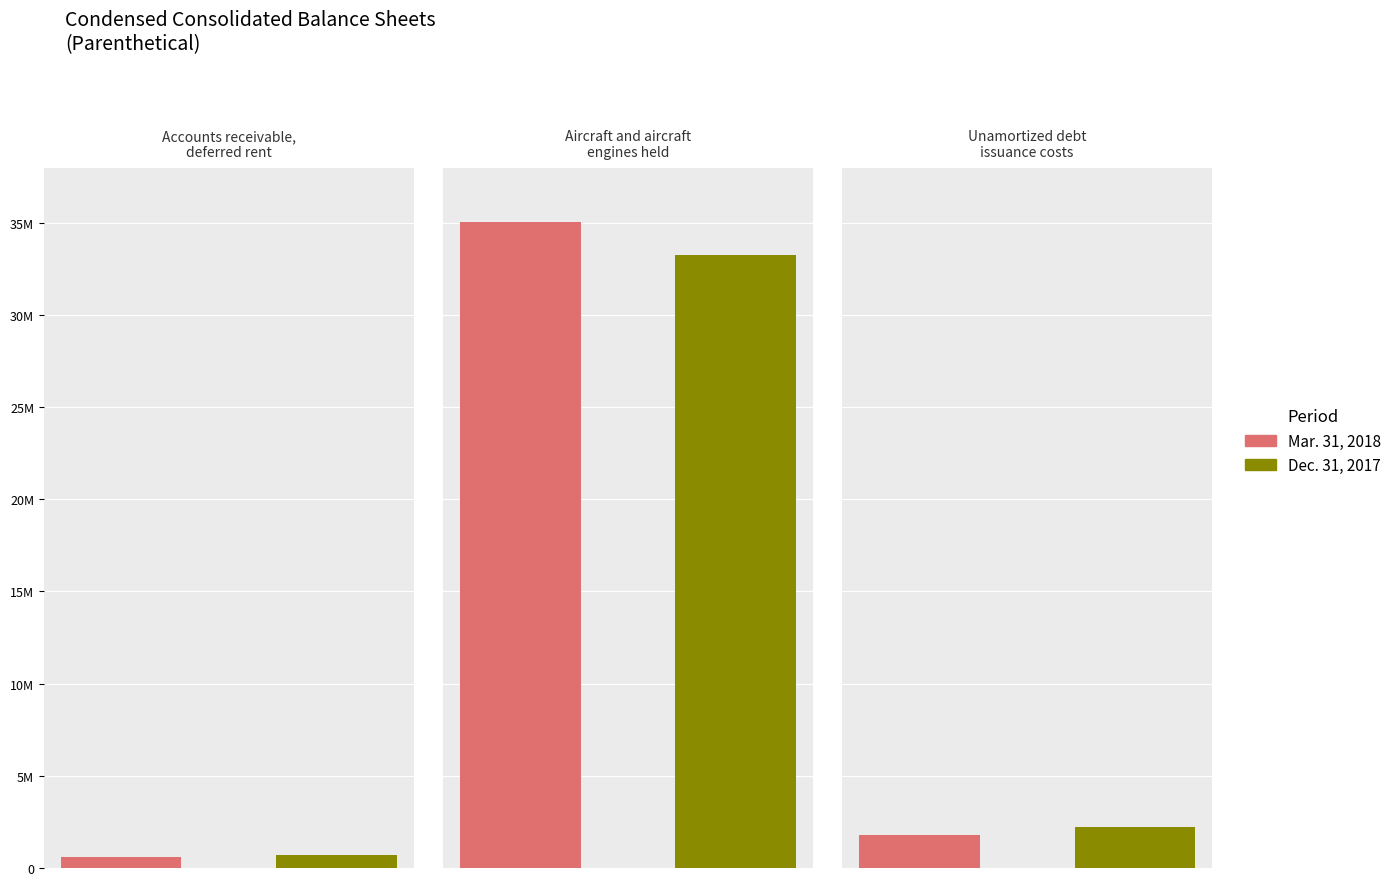

Reading right to left, extract all data points from this chart.

Mar. 31, 2018: 1817200	35068600	592100
Dec. 31, 2017: 2216000	33234200	707300